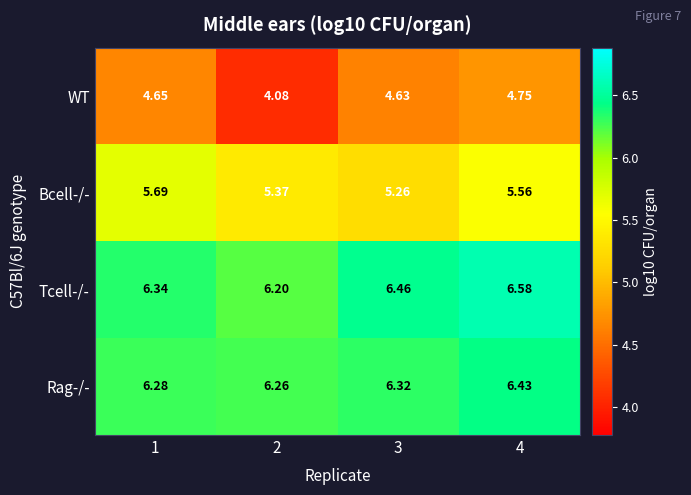

What is the difference between the highest and lowest values at 1?

1.7